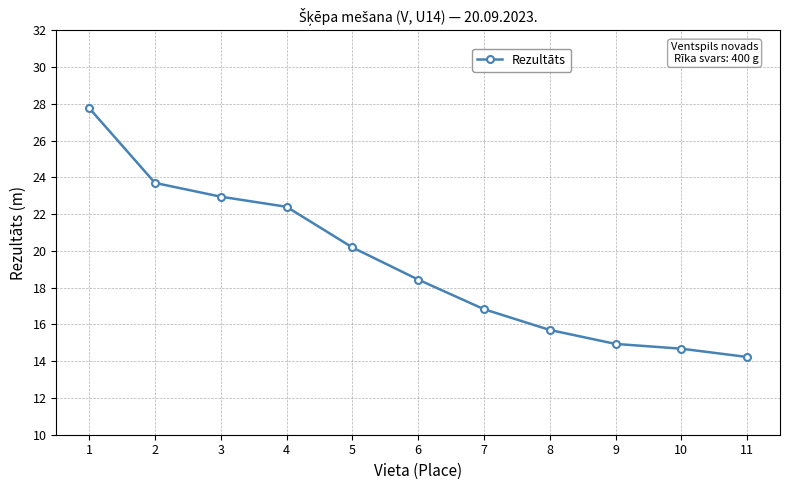

The value at 1 is 13.9. True or false?

False